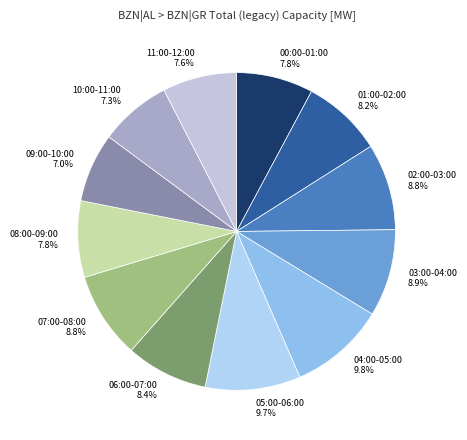

True or false: 08:00-09:00 accounts for 8% of the total.

True